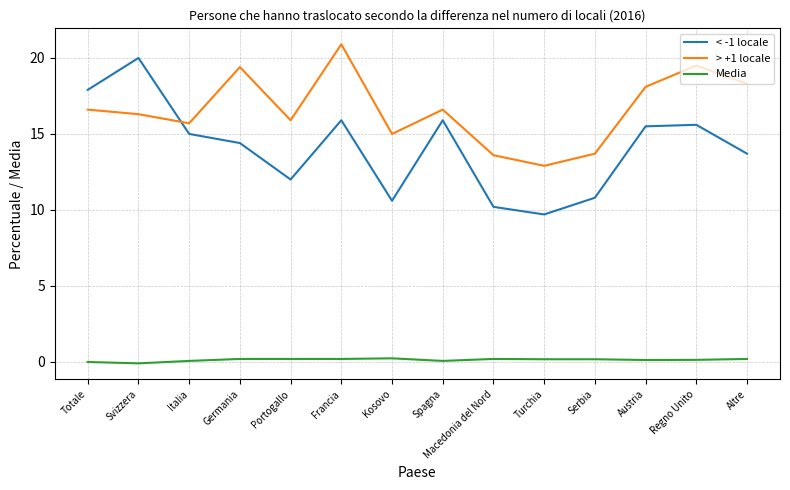

The value of > +1 locale at Germania is 19.4. True or false?

True